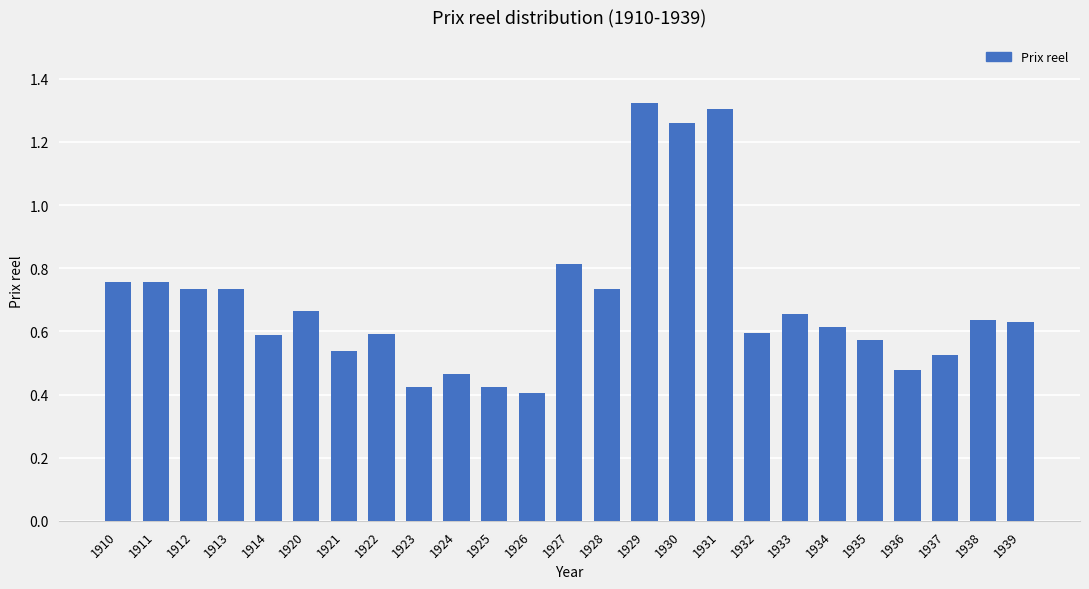

The chart shows a value of 0.4 at 1923. True or false?

True